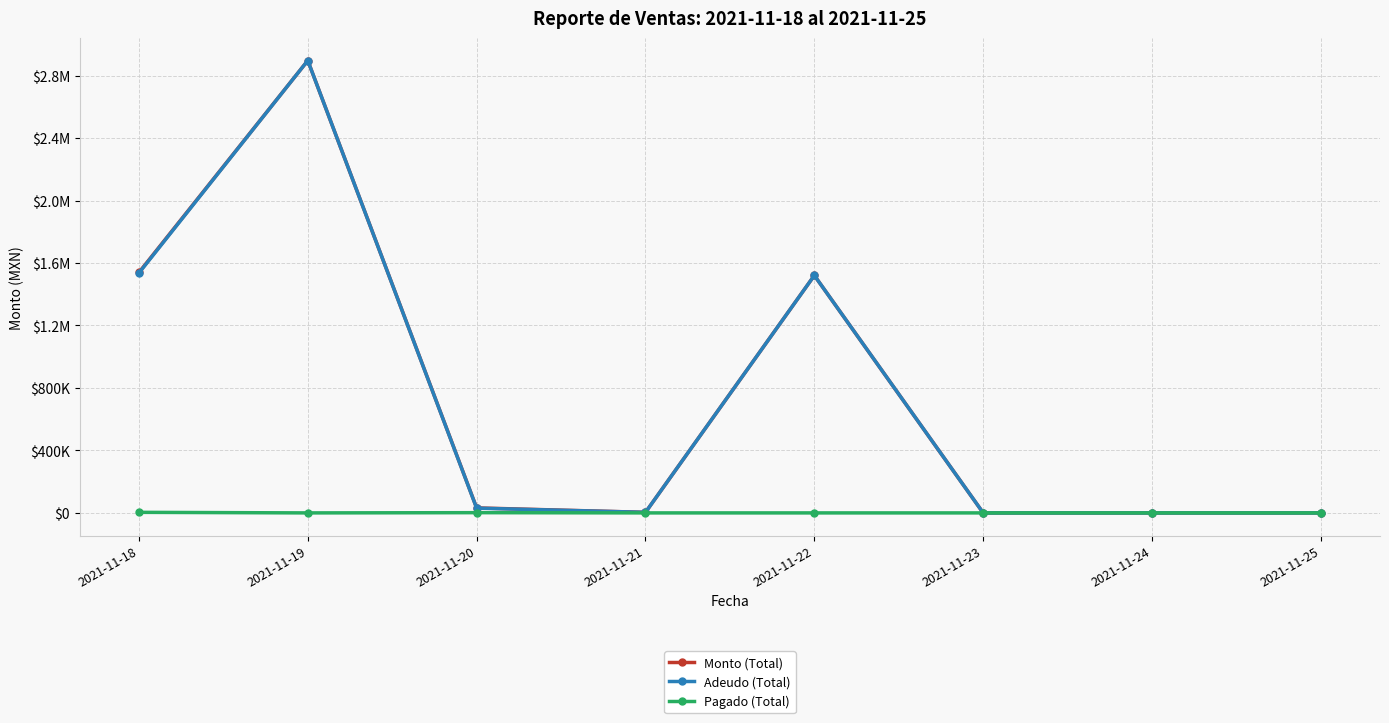

Is it true that Monto (Total) equals 2895925.8 at 2021-11-19?

True